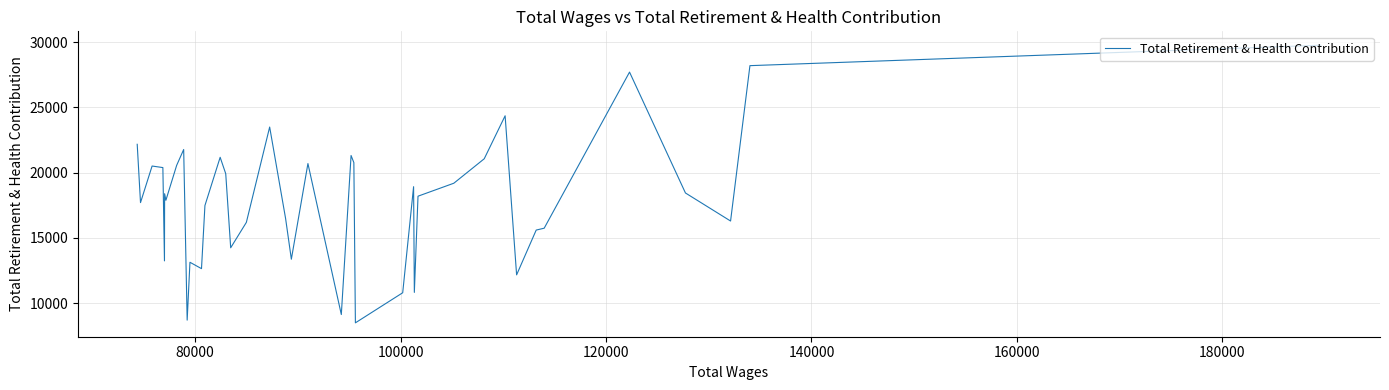

Does the chart have visible grid lines?

Yes